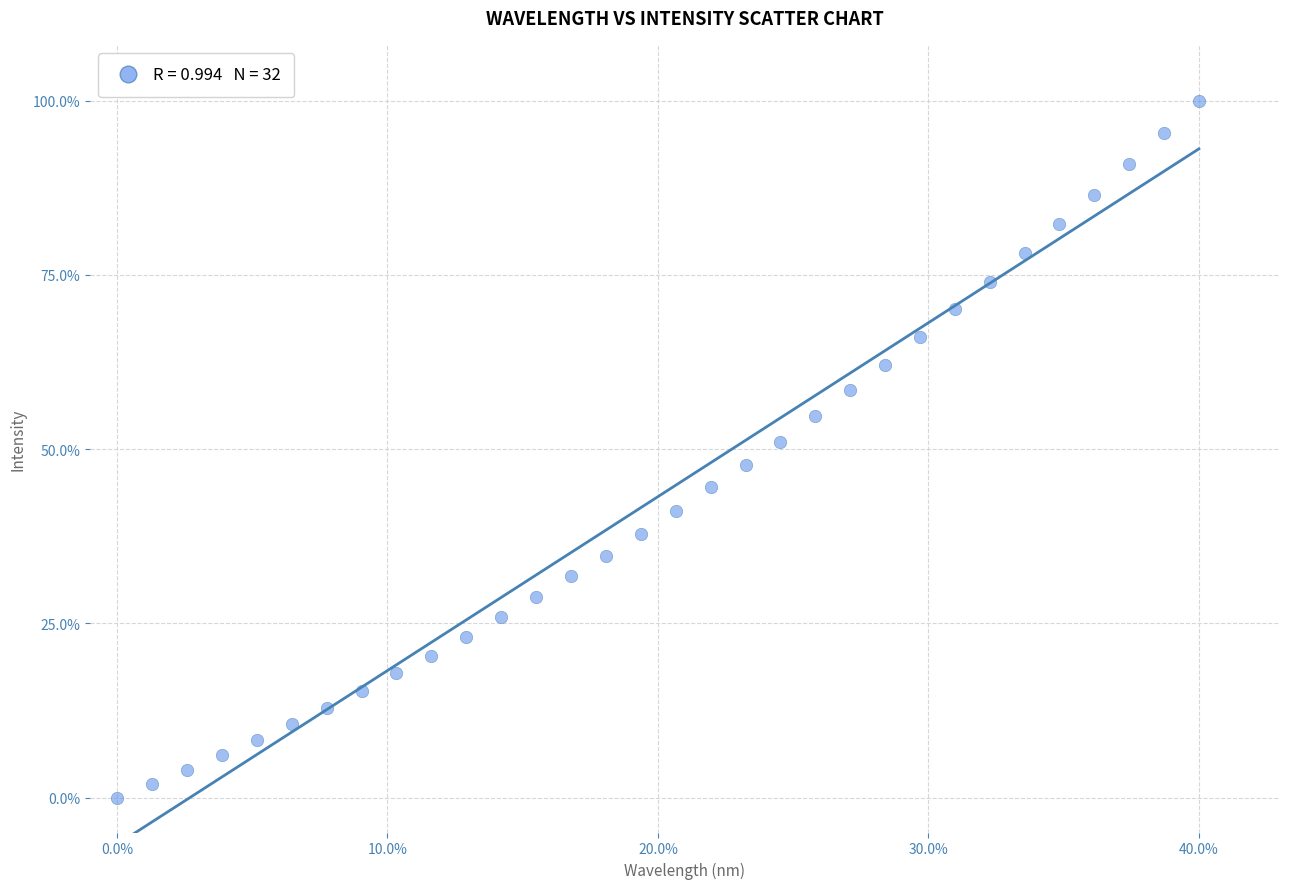

What is the range of X values (max minus min)?

40.0